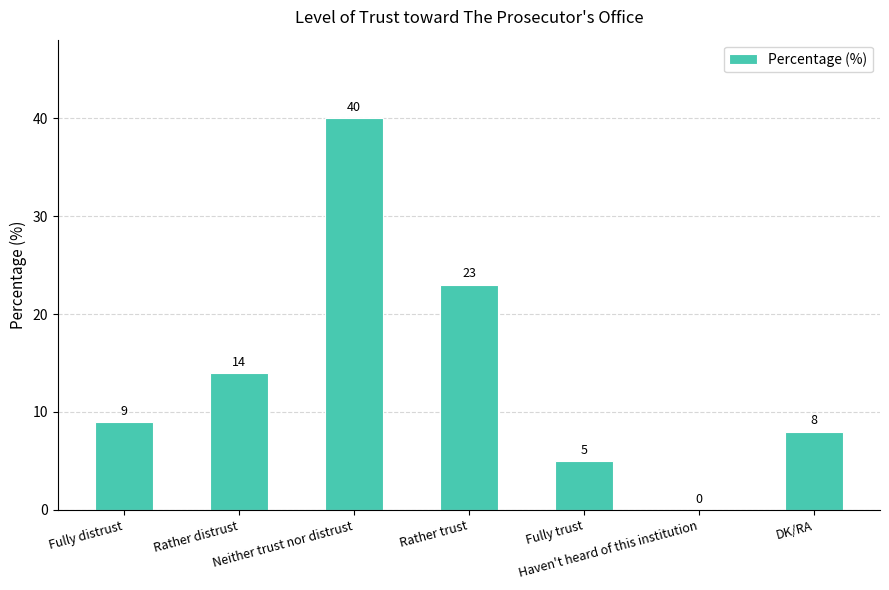

What is the change in value from Rather distrust to Rather trust?

+9